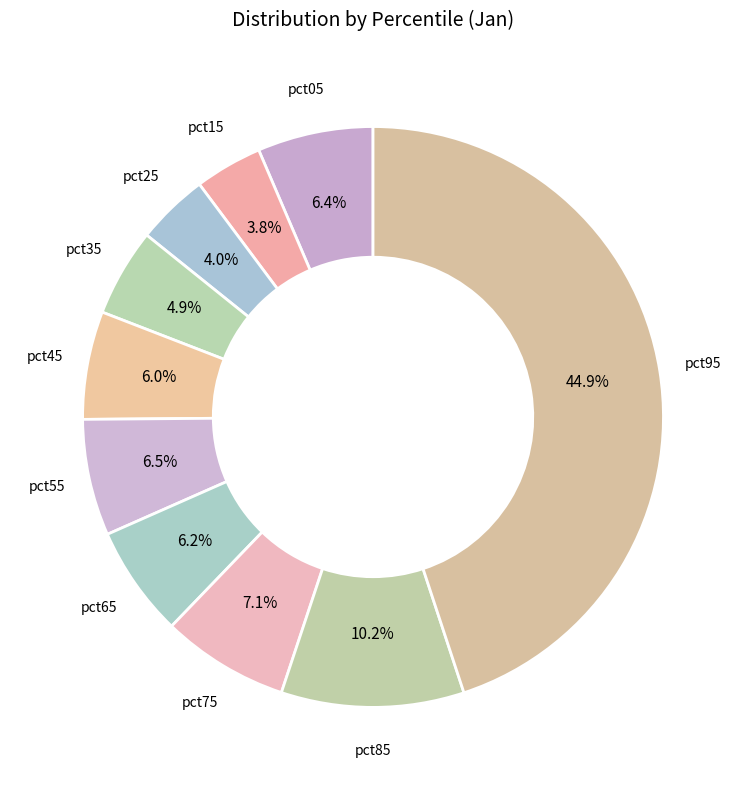

How many segments does this pie chart have?

10